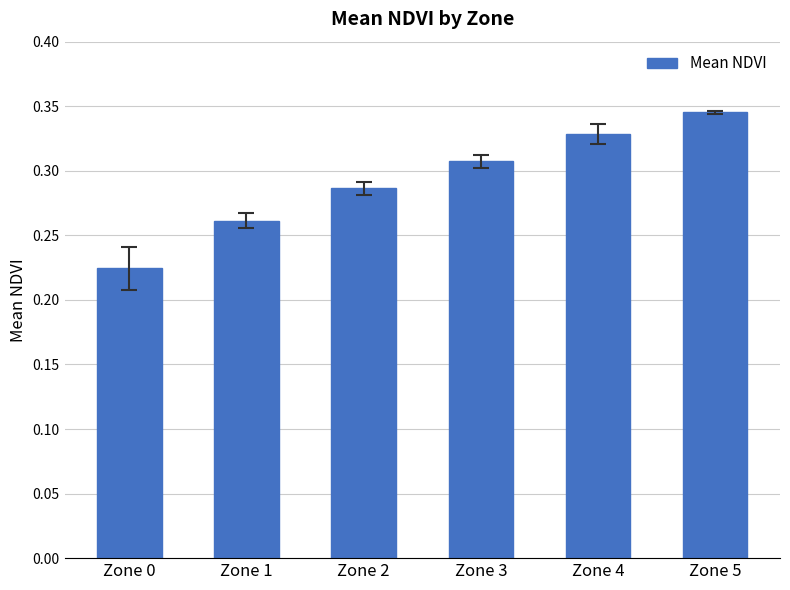

Count the values in the range 0 to 1.

6